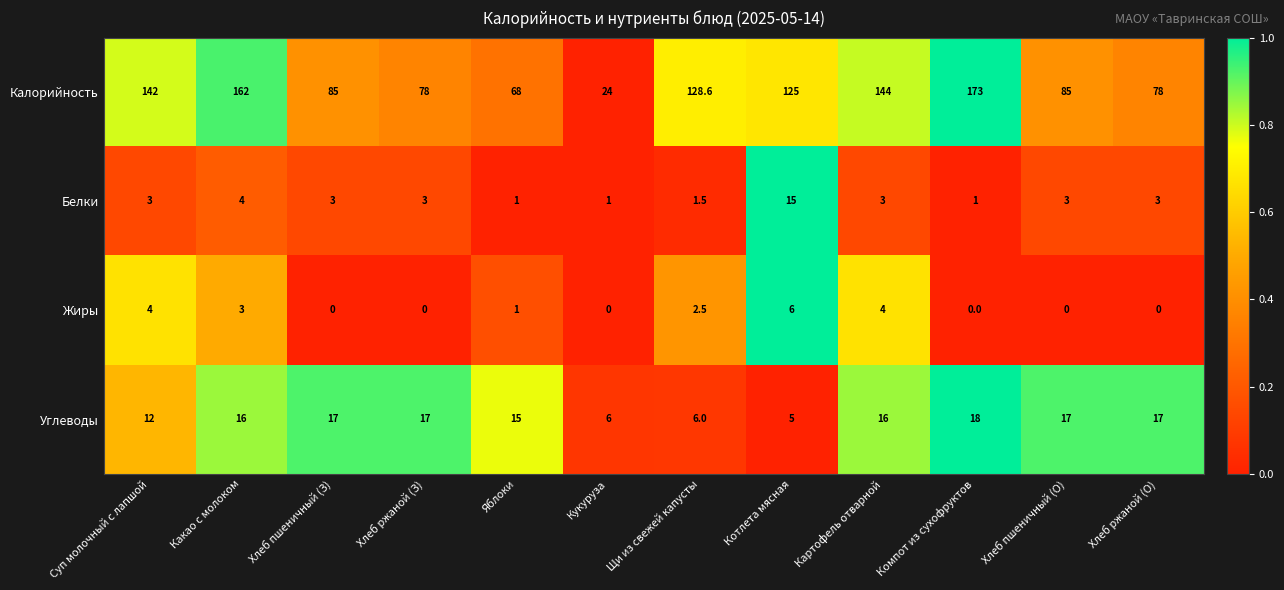

At which label does Калорийность first exceed 125?

Суп молочный с лапшой